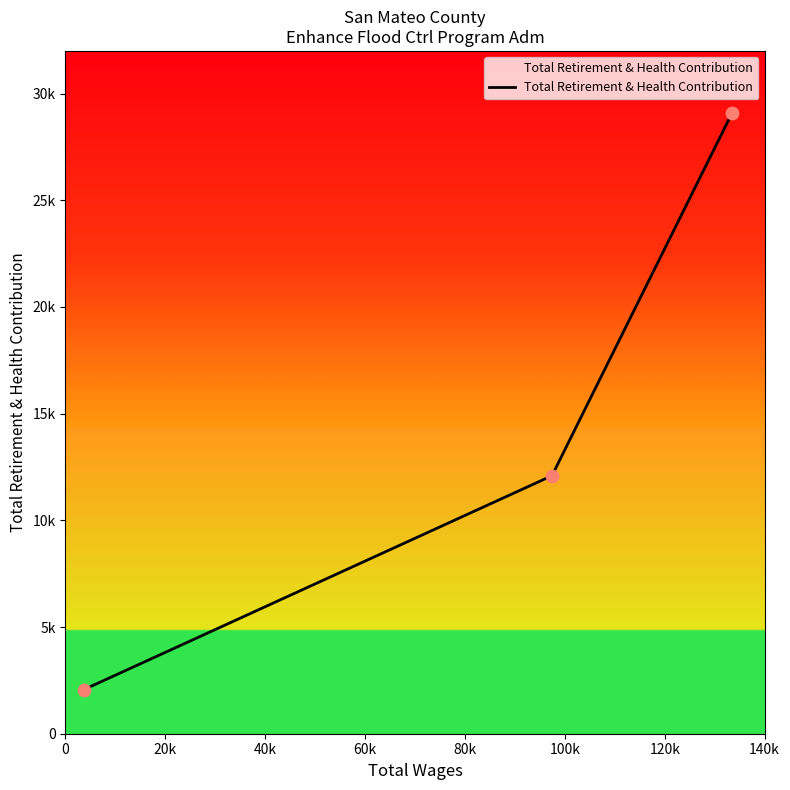

Does the chart have visible grid lines?

No